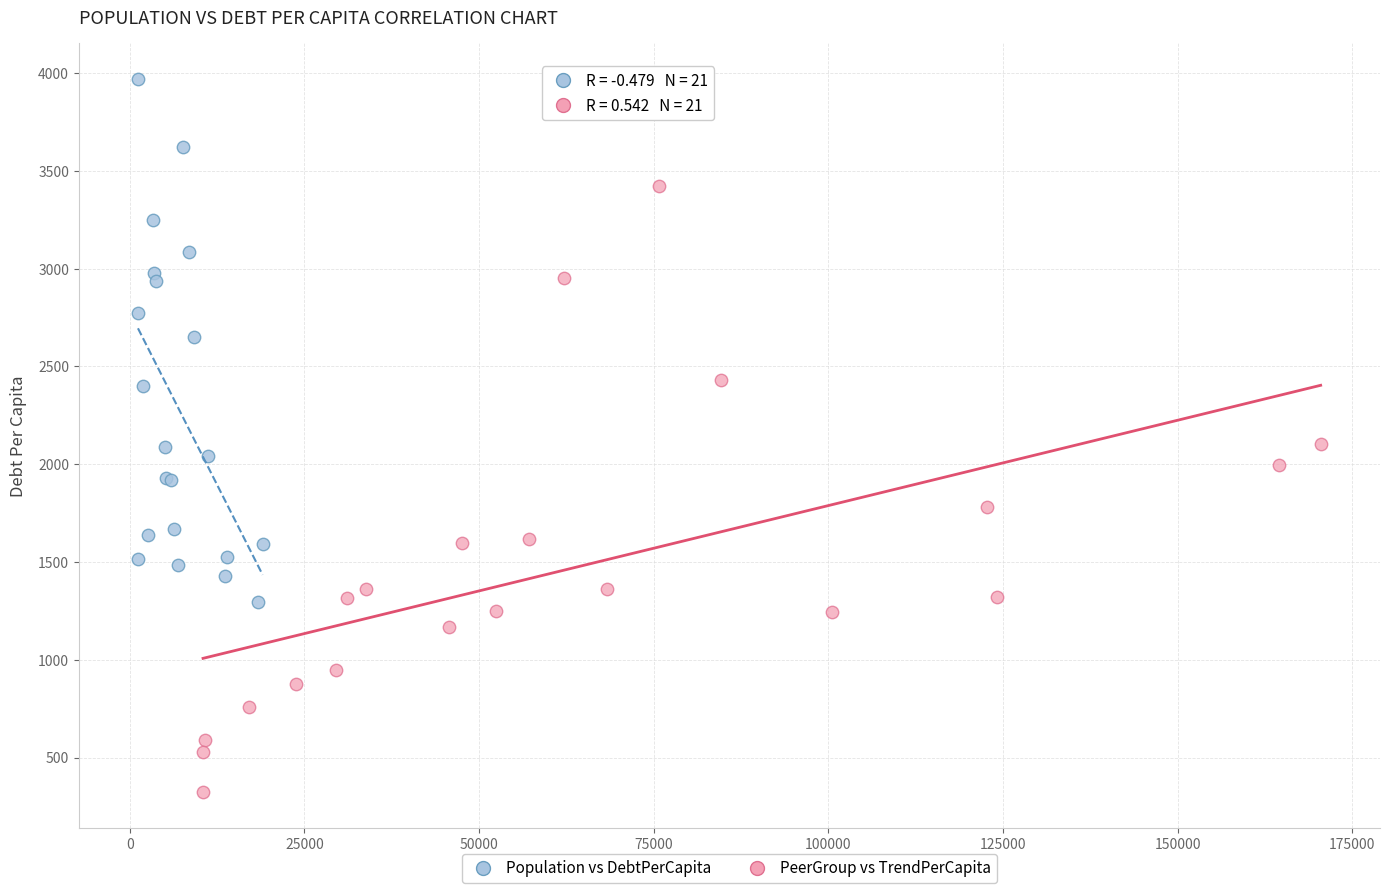

Which series has the largest Y range (max minus min)?

PeerGroup vs TrendPerCapita